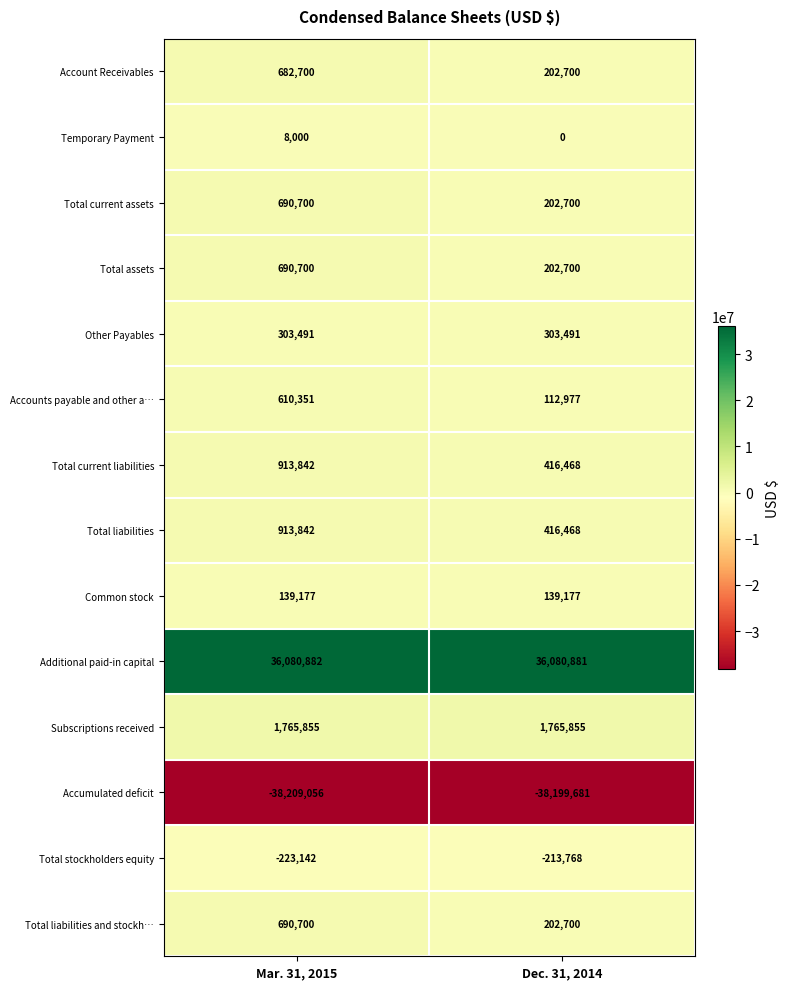

What is the greatest value displayed?

36080882